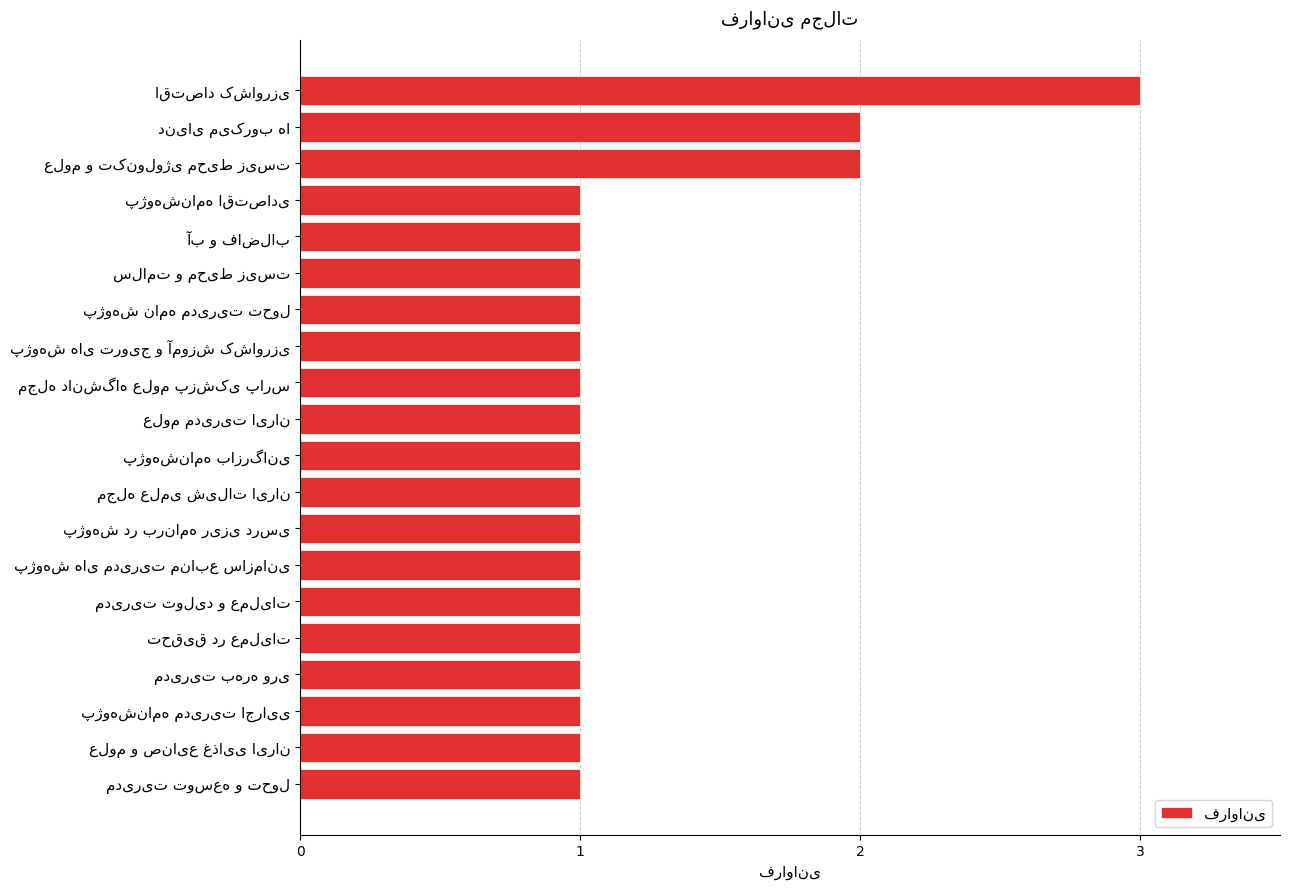

What is the greatest value displayed?

3